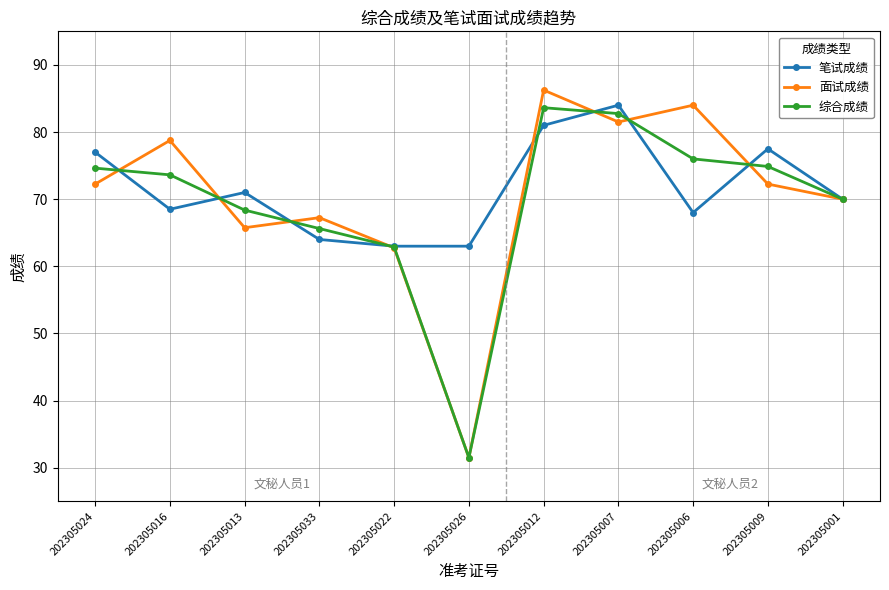

What is the total value across all series at 202305001?

210.0